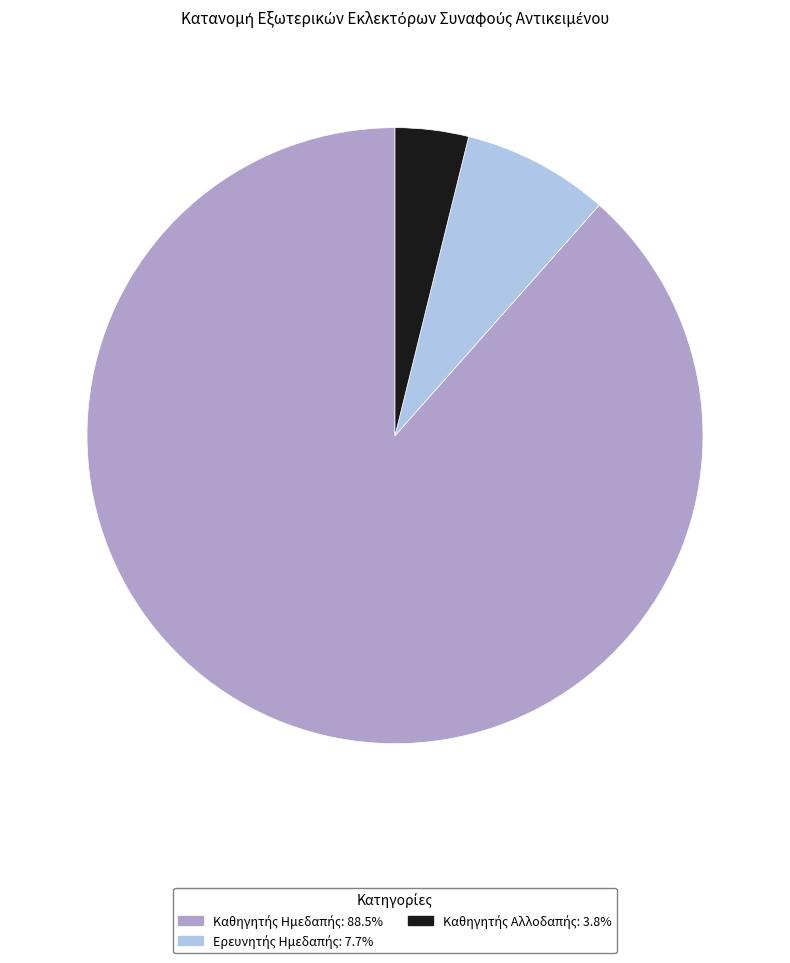

How many segments does this pie chart have?

3